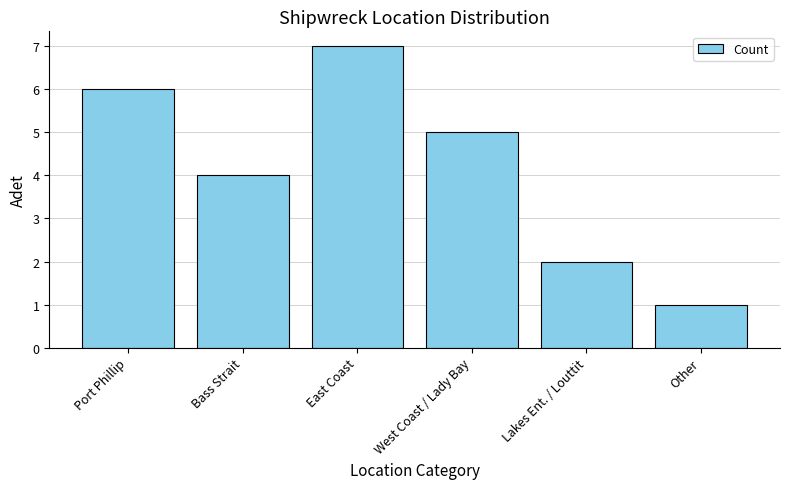

Read the value at Other.

1